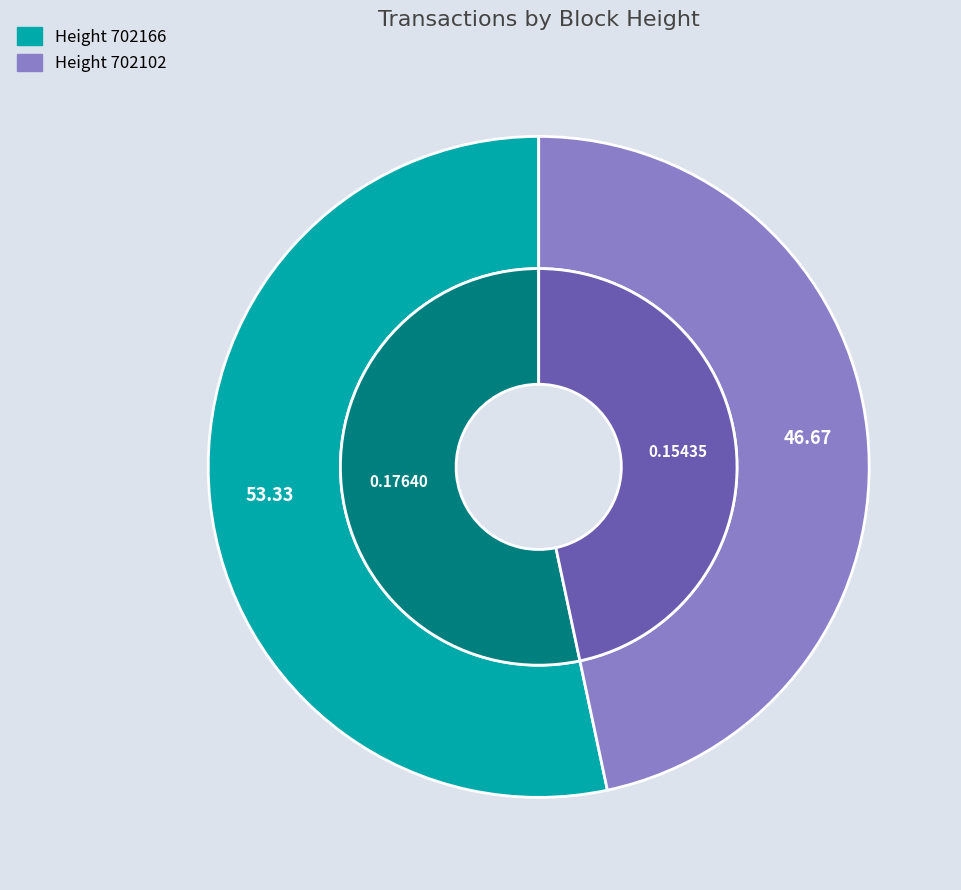

Rank the categories by value from lowest to highest.

702102, 702166